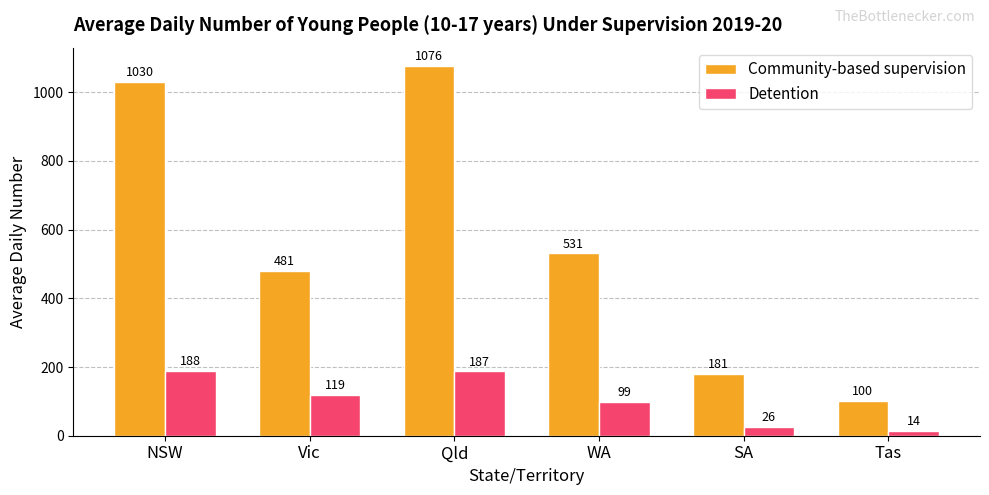

How many bars are there in each group?

2